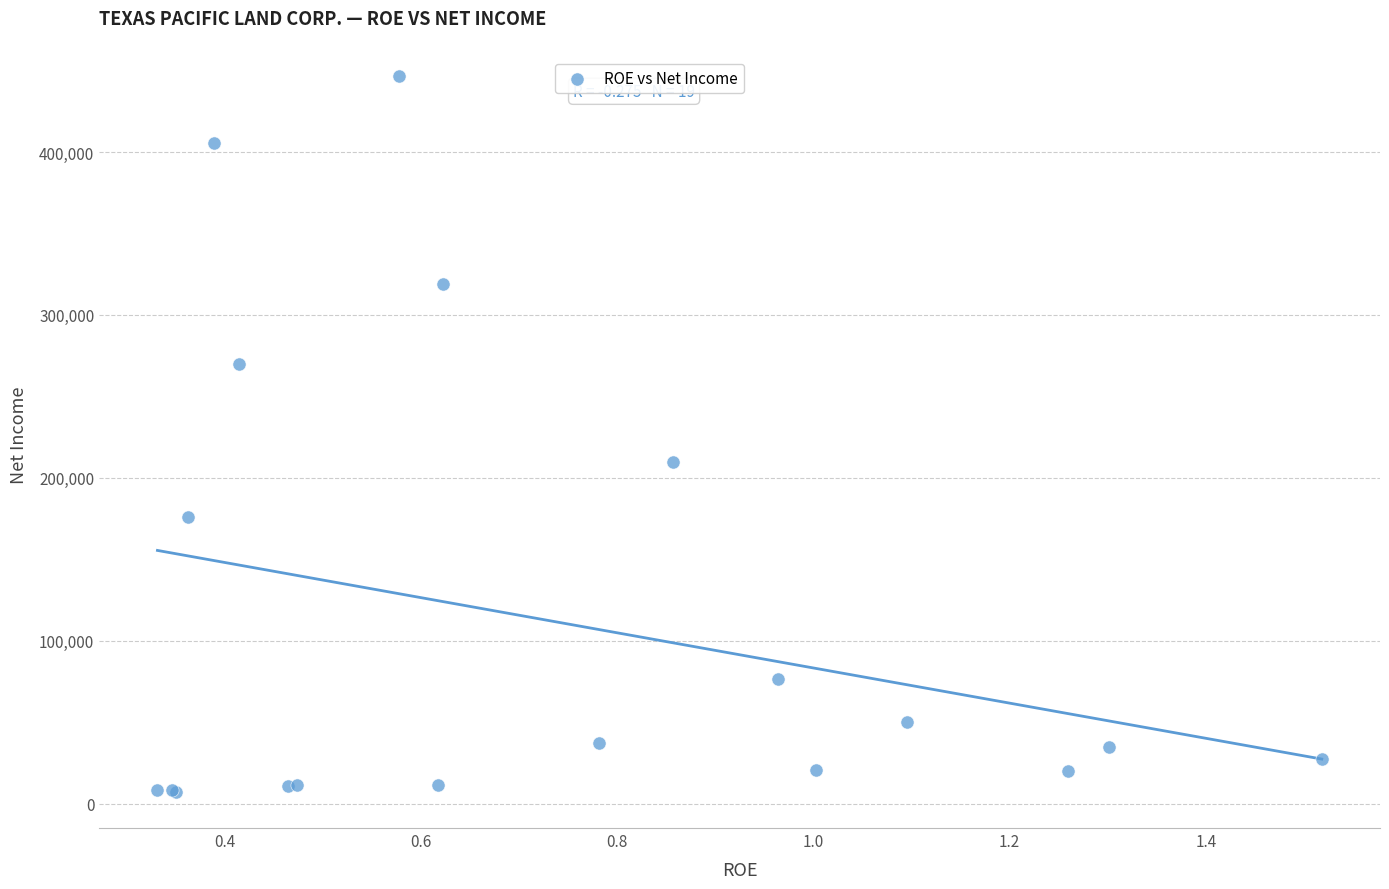

What Y value in the scatter plot is closest to 226638?

209736